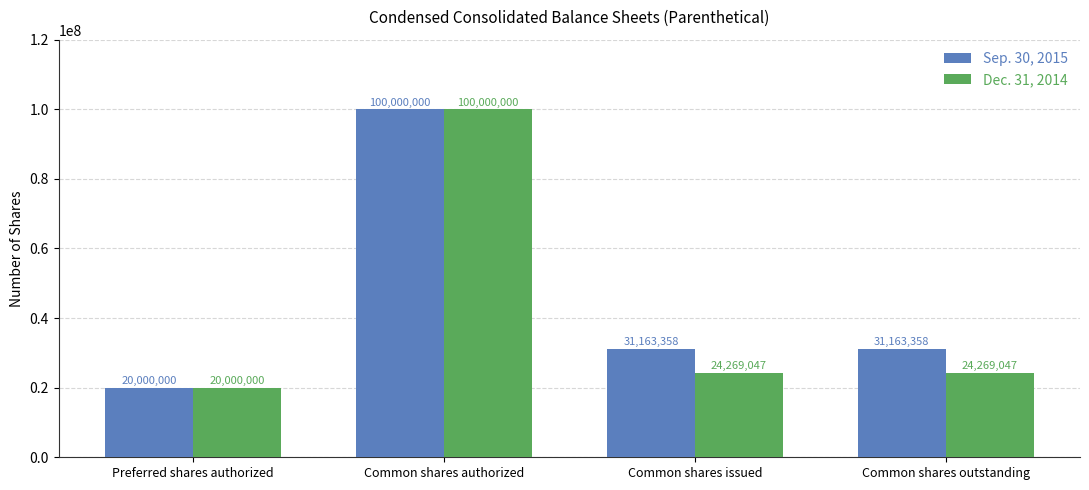

Reading right to left, list all the values displayed in this chart.

Sep. 30, 2015: Common shares outstanding=31163358	Common shares issued=31163358	Common shares authorized=100000000	Preferred shares authorized=20000000
Dec. 31, 2014: Common shares outstanding=24269047	Common shares issued=24269047	Common shares authorized=100000000	Preferred shares authorized=20000000